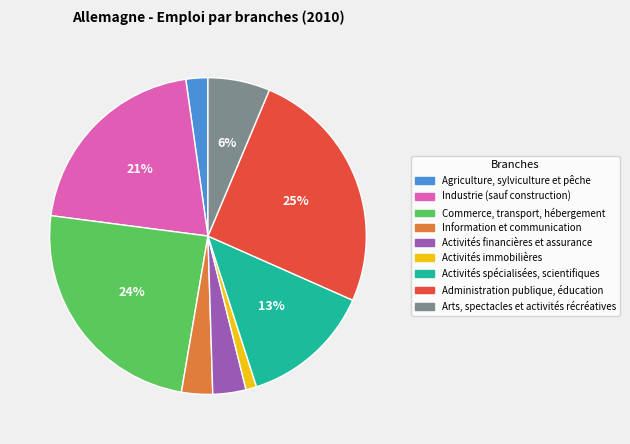

What is the largest slice in the pie chart?

Administration publique, éducation